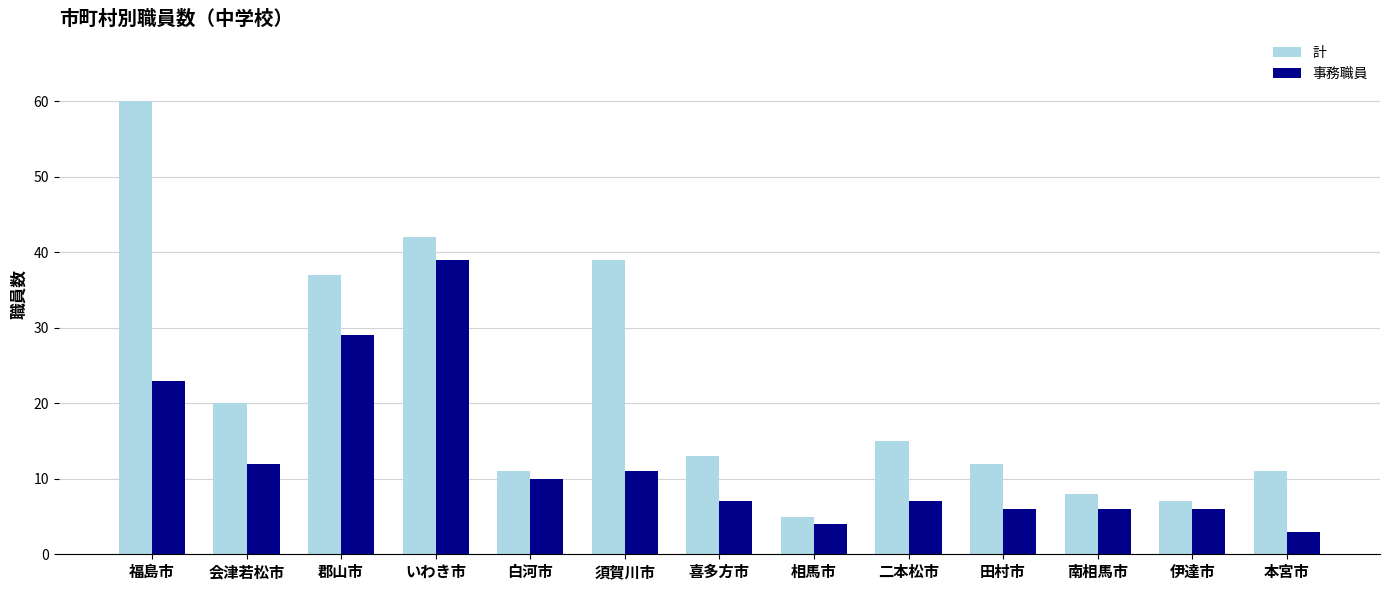

Which series has the largest range (max minus min)?

計